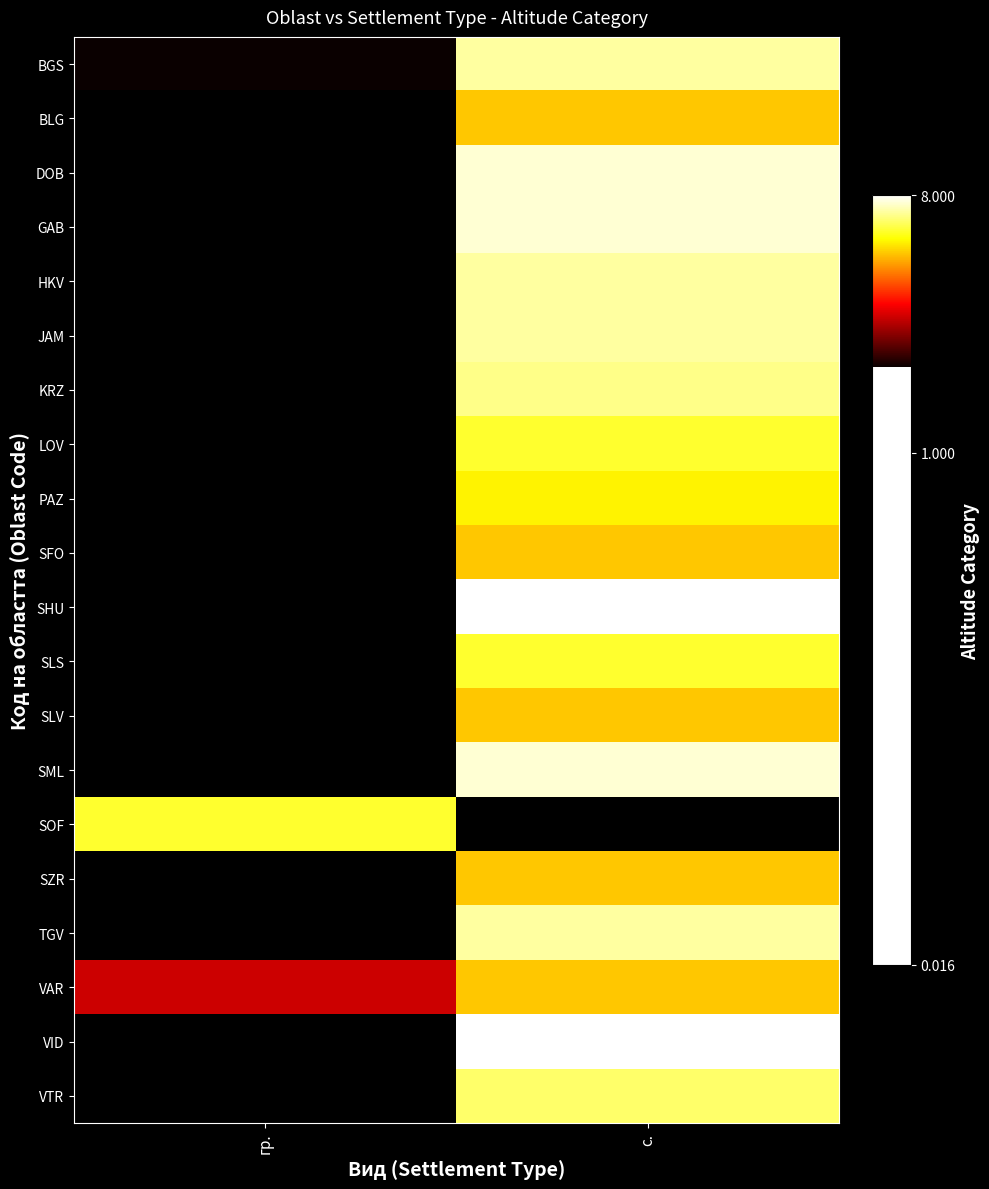

How many distinct data groups are displayed?

20